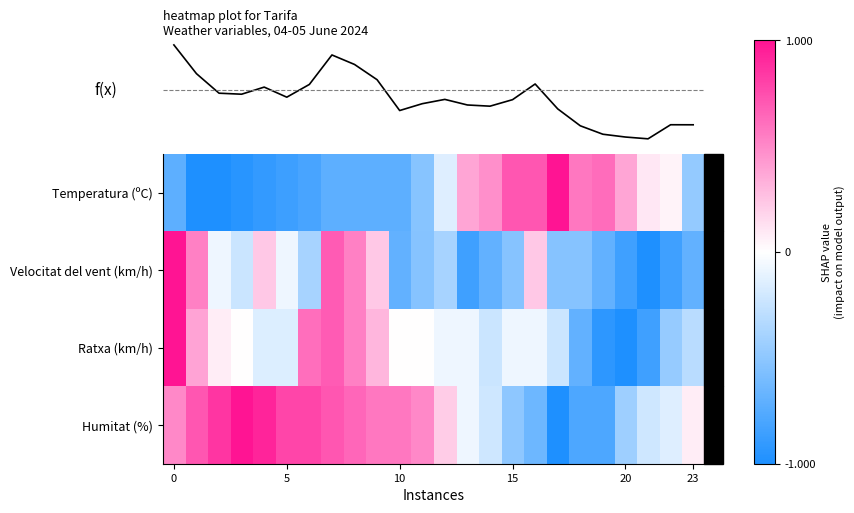

What is the total value across all series at 5?

-0.4